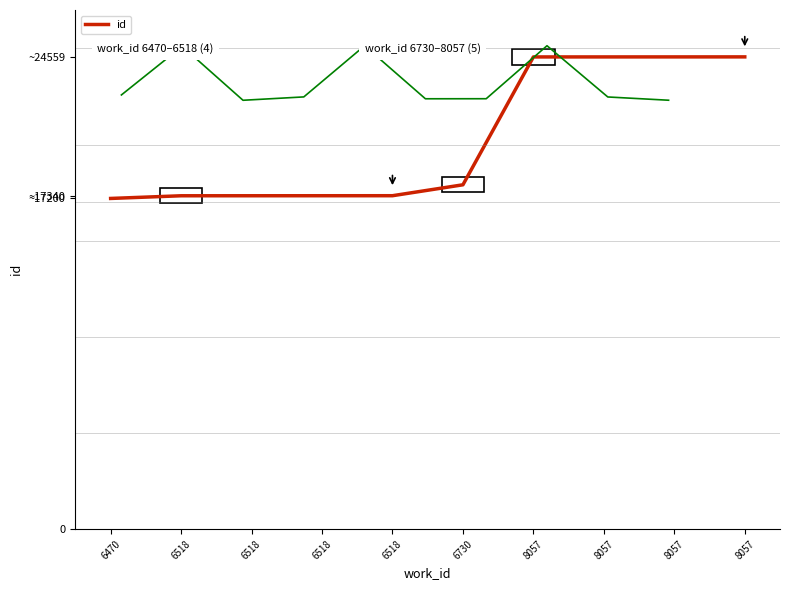

What is the difference between the maximum and minimum values in the id series?

7362.0